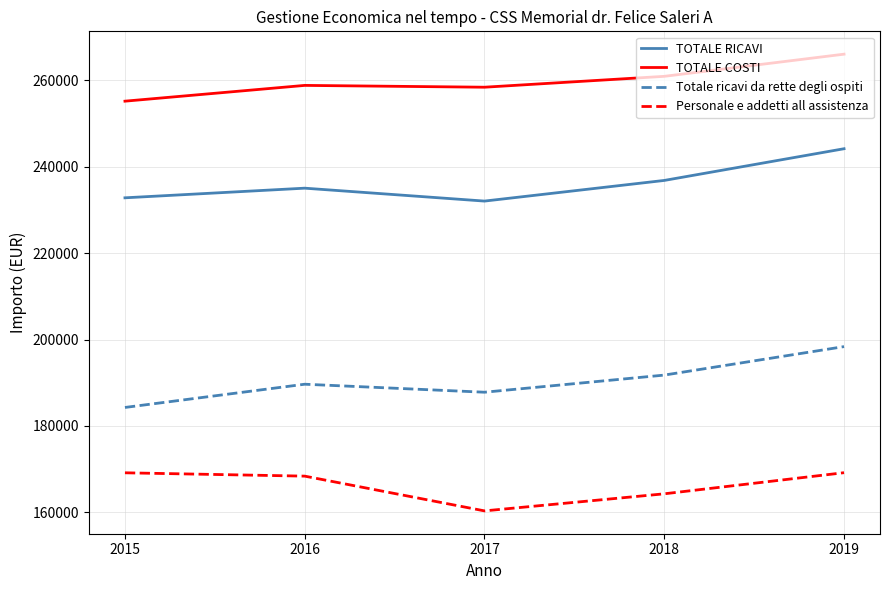

What is the total value across all series at 2019?

877815